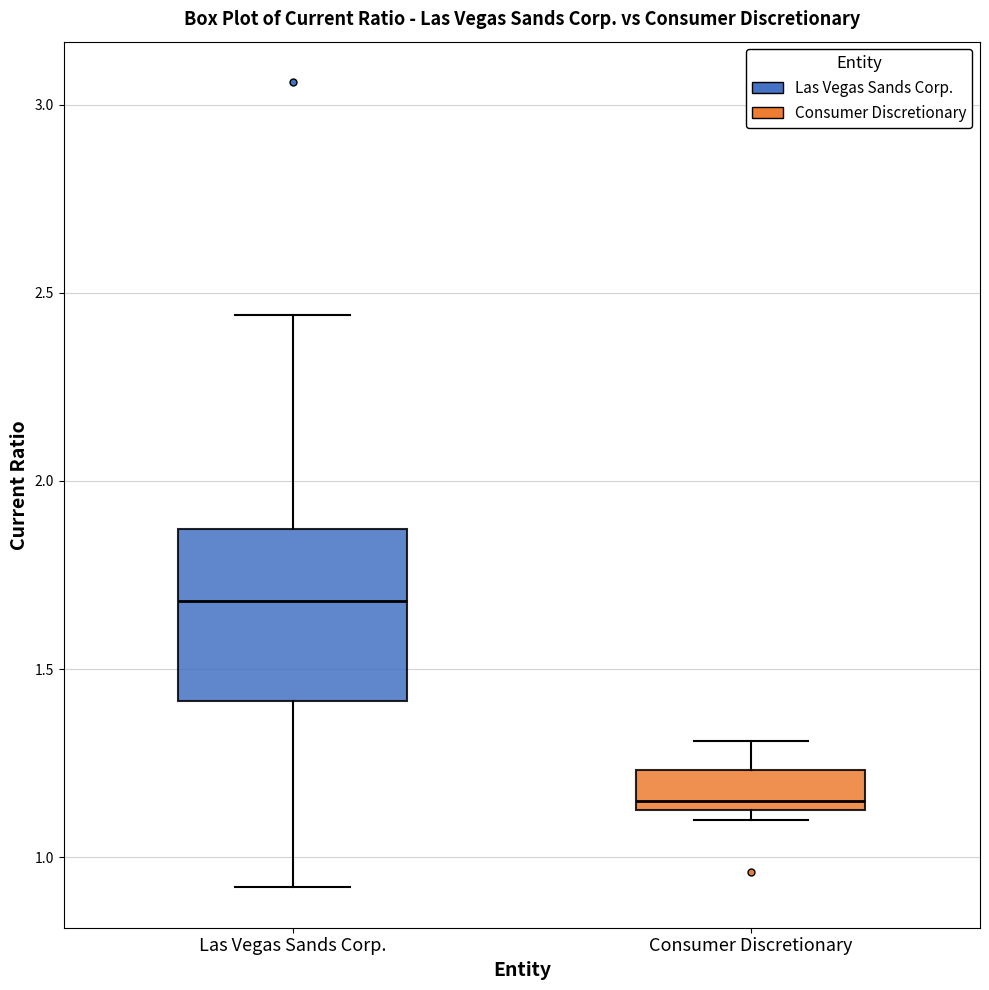

Which box is the tallest, from its lower edge to its upper edge?

Las Vegas Sands Corp.